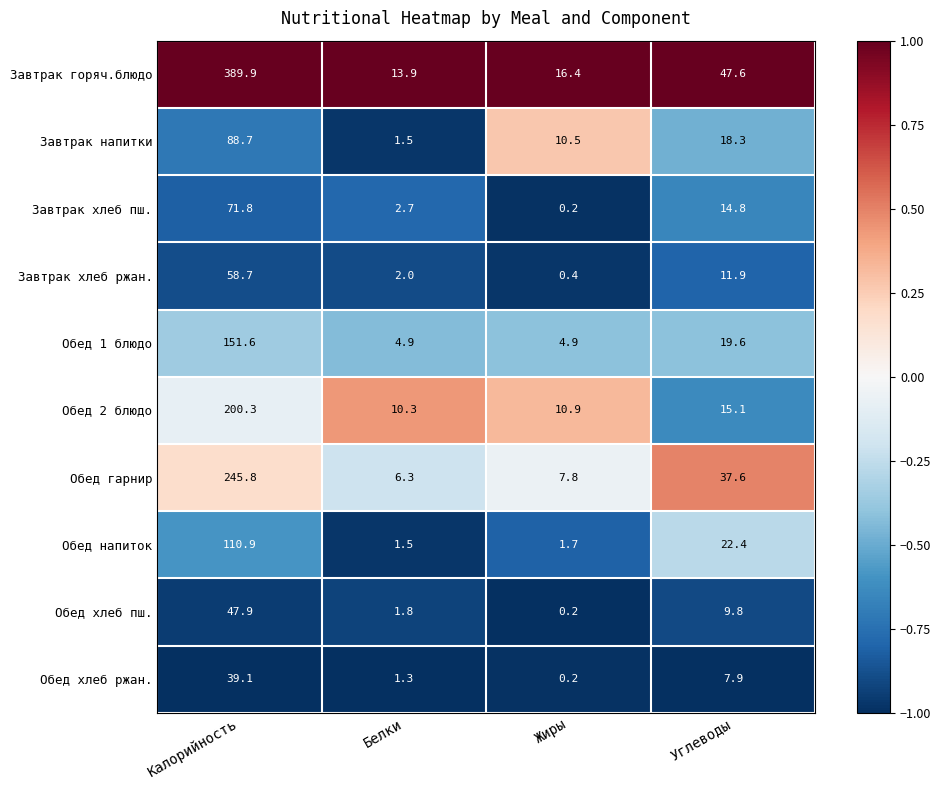

At which label is Обед хлеб ржан. closest to 19?

Углеводы